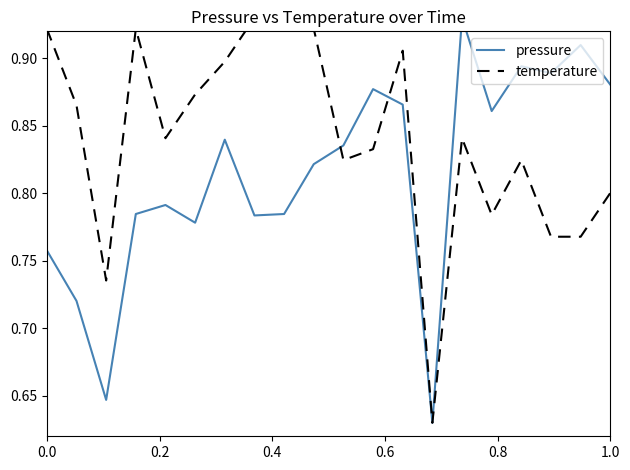

In pressure, how many points are higher than both neighbors (excluding endpoints)?

6